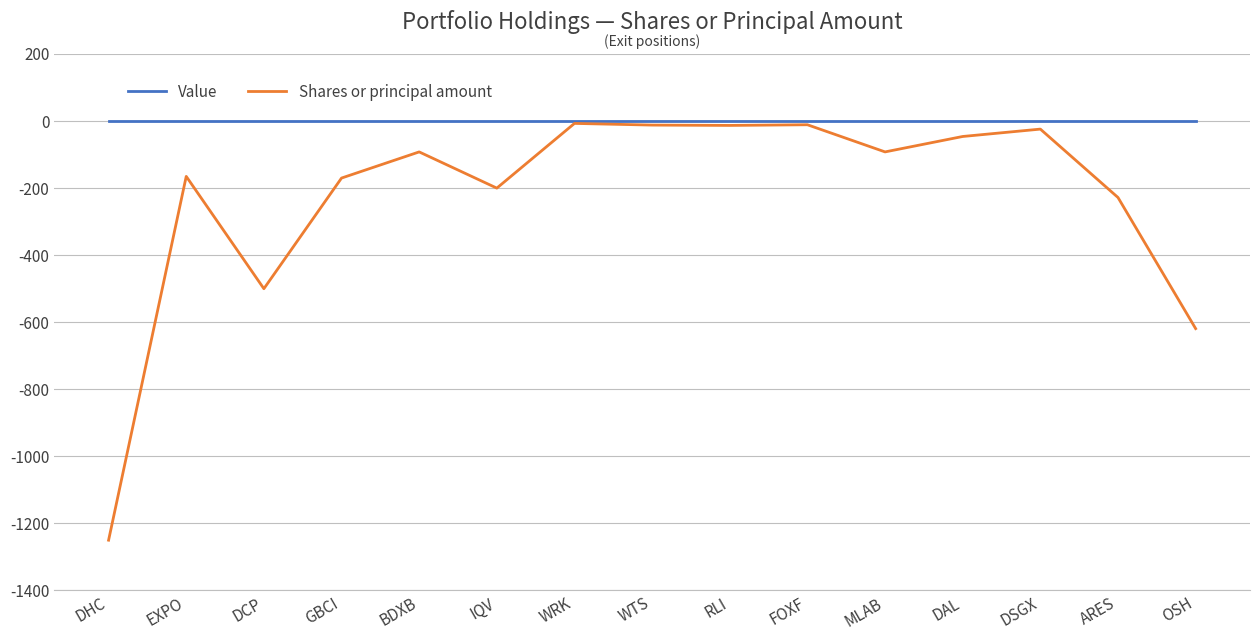

What is the minimum value shown in the chart?

-1250